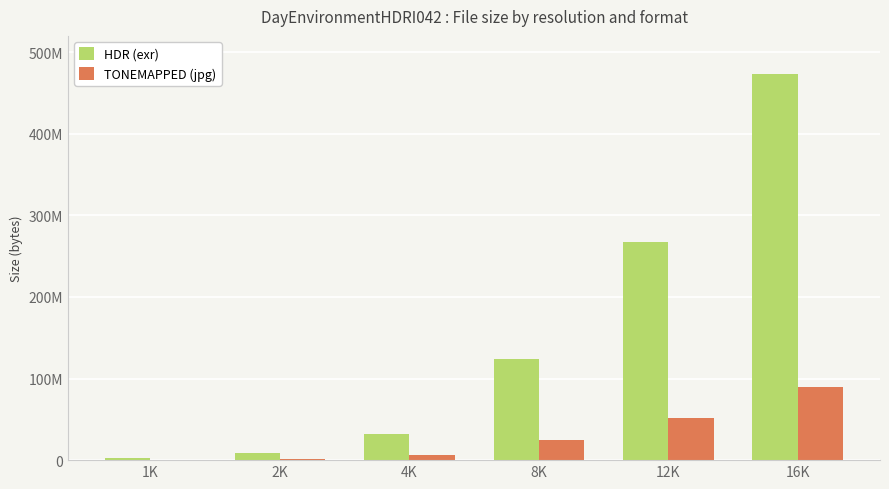

At which label does TONEMAPPED (jpg) reach its peak?

16K